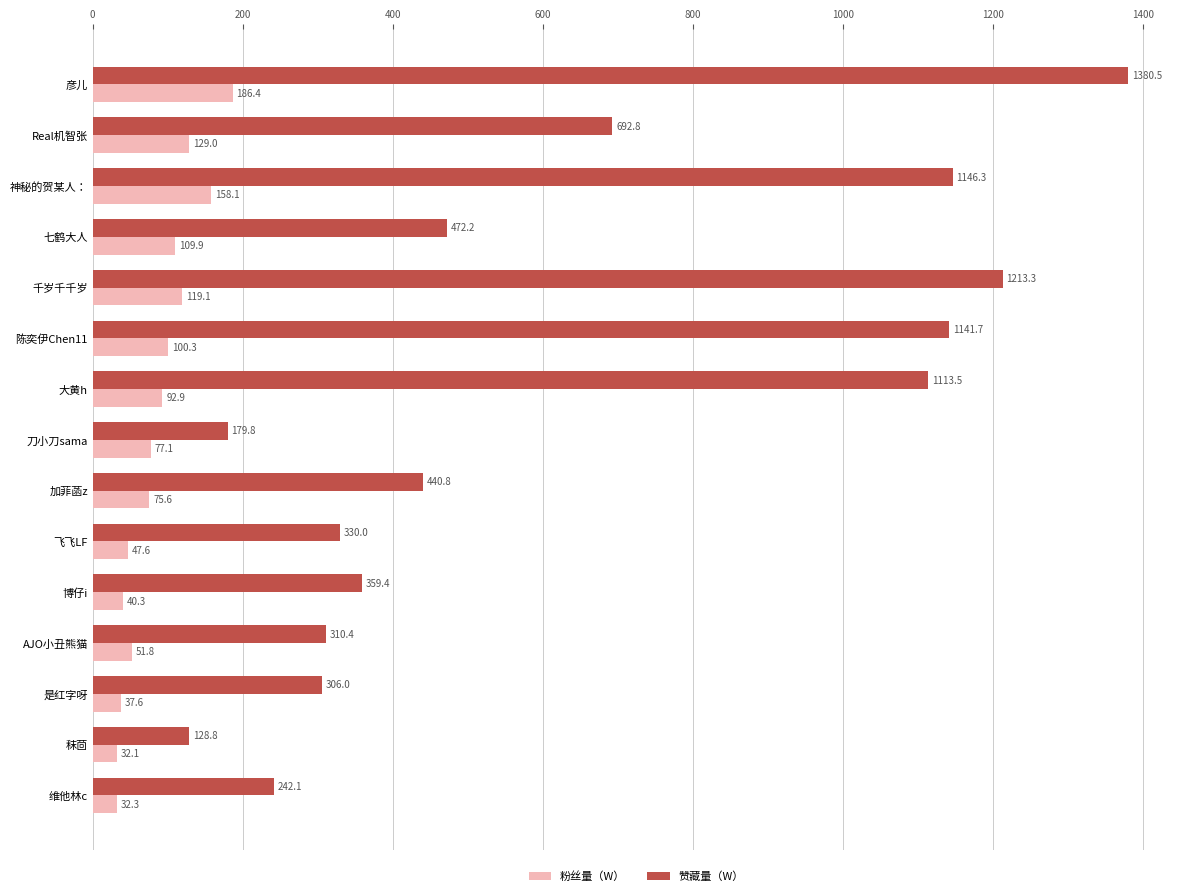

The 赞藏量（W） series shows 277.3 at 刀小刀sama. True or false?

False